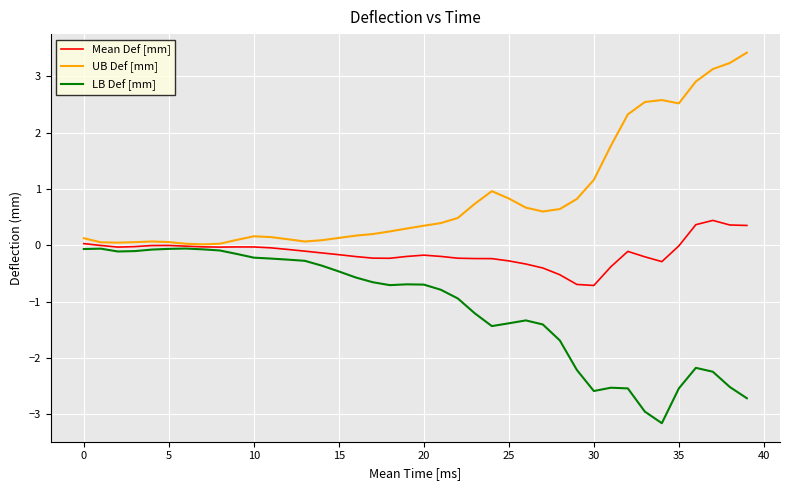

What is the greatest value displayed?

3.4